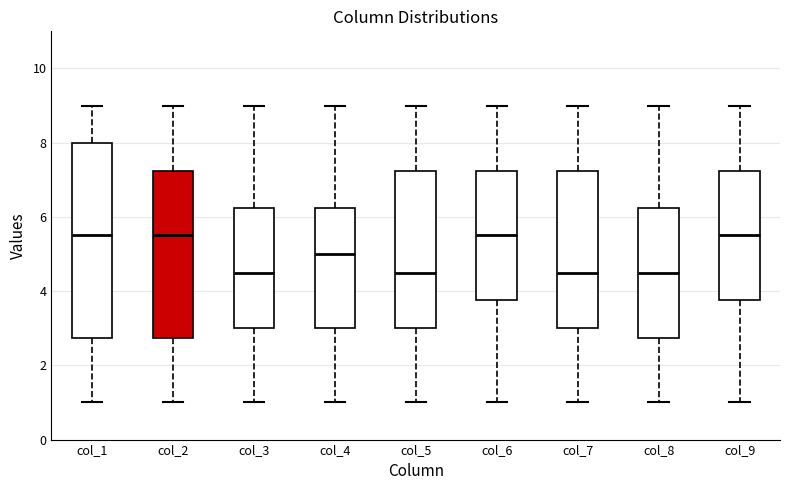

Reading left to right, transcribe this box plot: for each box, give where its median line is, the range the box spans, and where its two whiskers end, as read against the y-axis. The values are not printed on the chart, so give them approximately, as read against the axis.

col_1: median 5.6, box 2.8 to 8.0, whiskers 1.0 to 9.0
col_2: median 5.6, box 2.8 to 7.2, whiskers 1.0 to 9.0
col_3: median 4.6, box 3.0 to 6.2, whiskers 1.0 to 9.0
col_4: median 5.0, box 3.0 to 6.2, whiskers 1.0 to 9.0
col_5: median 4.6, box 3.0 to 7.2, whiskers 1.0 to 9.0
col_6: median 5.6, box 3.8 to 7.2, whiskers 1.0 to 9.0
col_7: median 4.6, box 3.0 to 7.2, whiskers 1.0 to 9.0
col_8: median 4.6, box 2.8 to 6.2, whiskers 1.0 to 9.0
col_9: median 5.6, box 3.8 to 7.2, whiskers 1.0 to 9.0